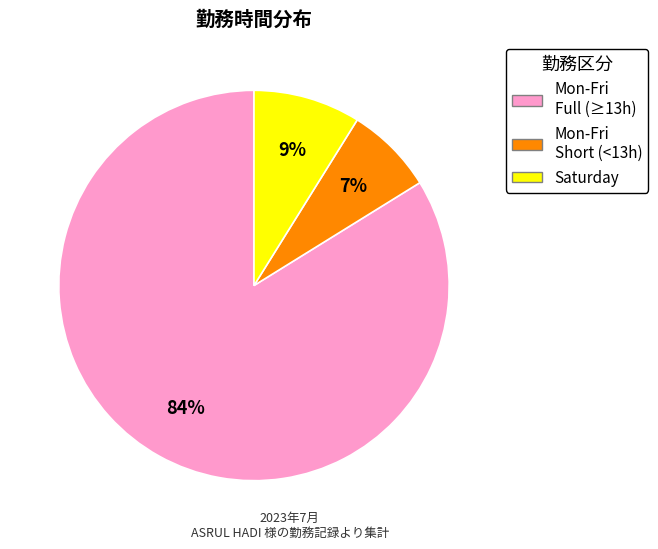

To the nearest percent, what is the average slice percentage?

33%